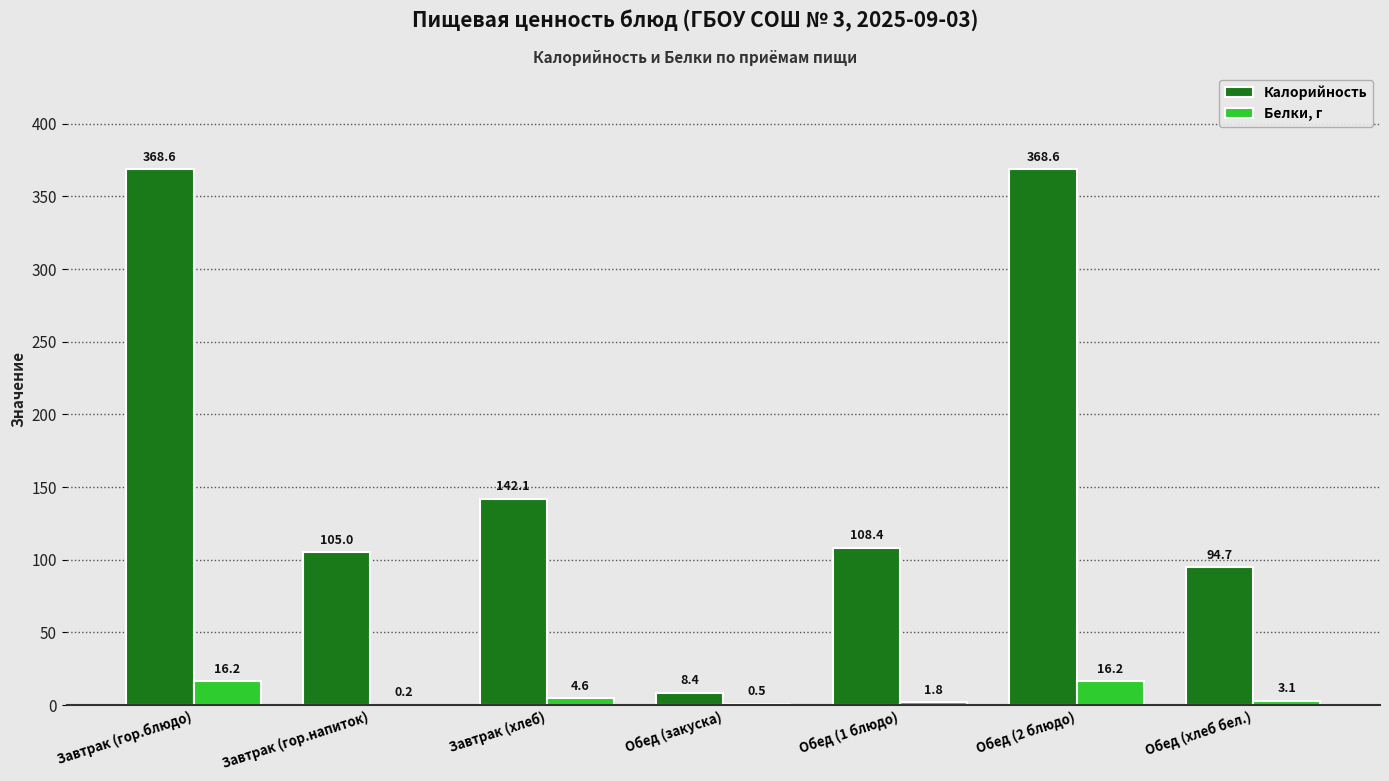

Count the number of categories in the chart.

7